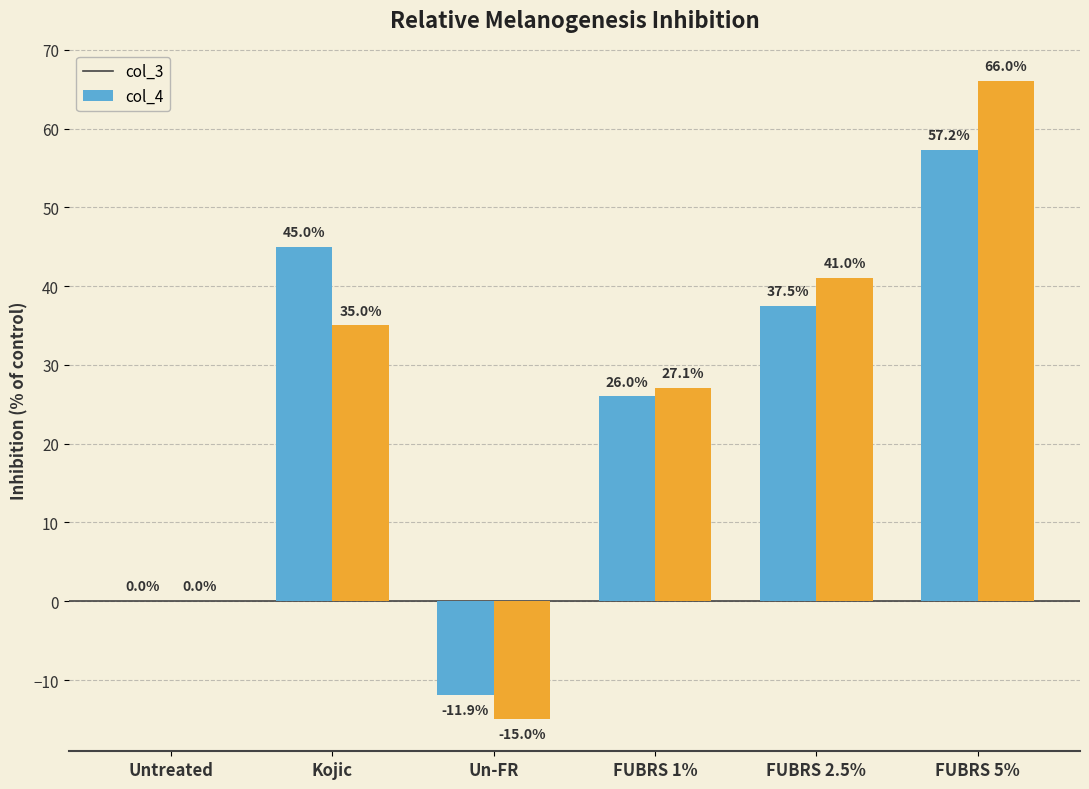

Which category has the highest value in the col_3 series?

FUBRS 5%